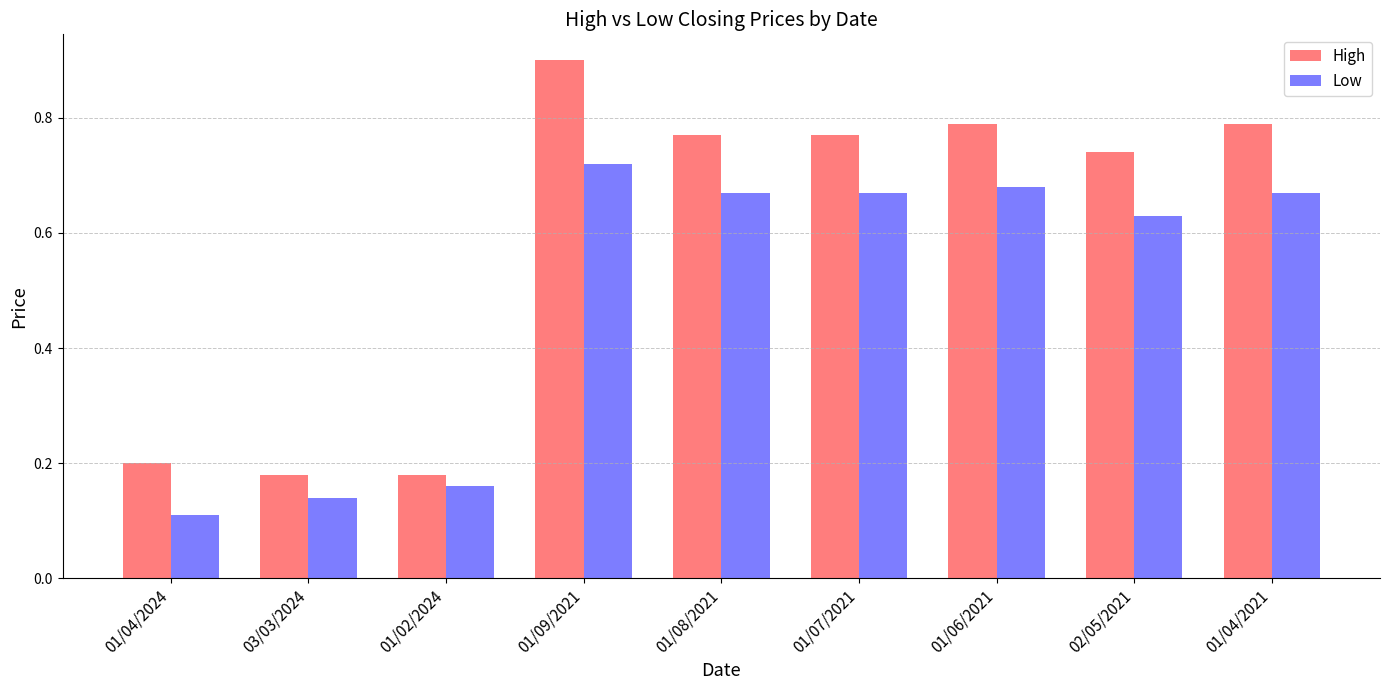

At 01/08/2021, list the series in order from largest to smallest.

High, Low